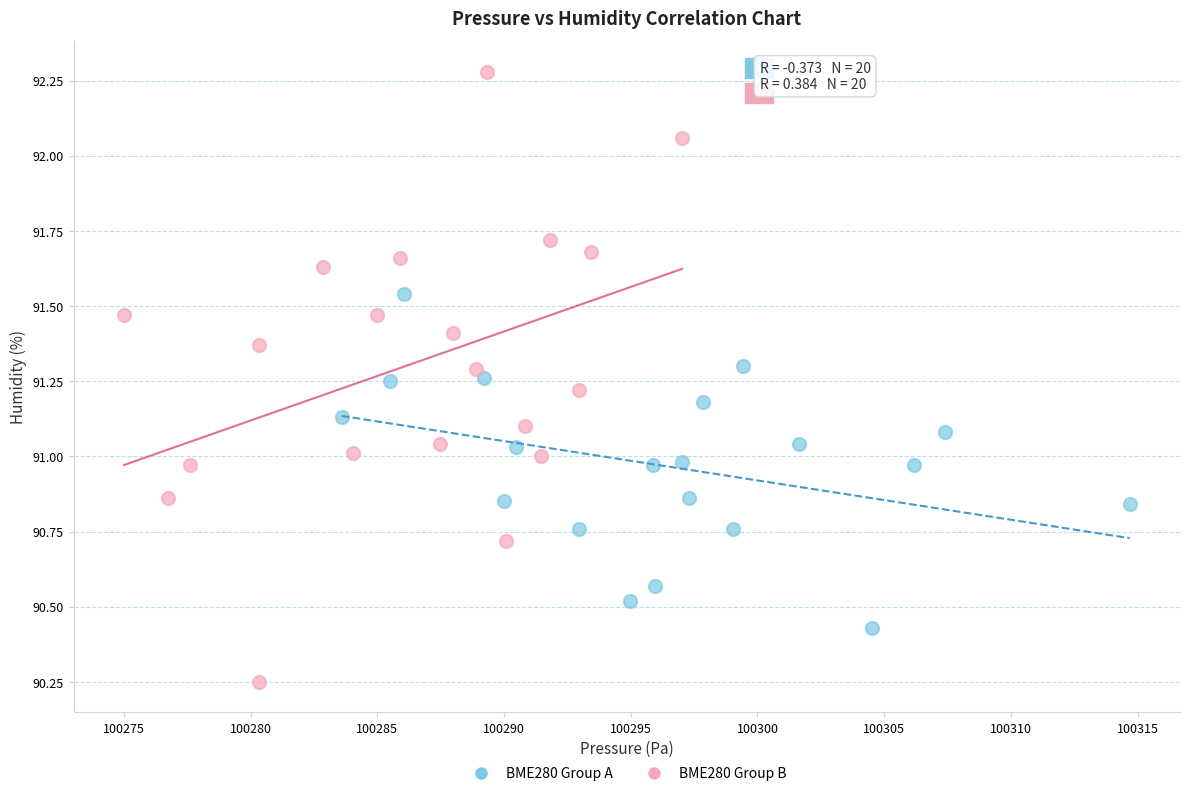

Which series has the largest Y range (max minus min)?

BME280 Group B